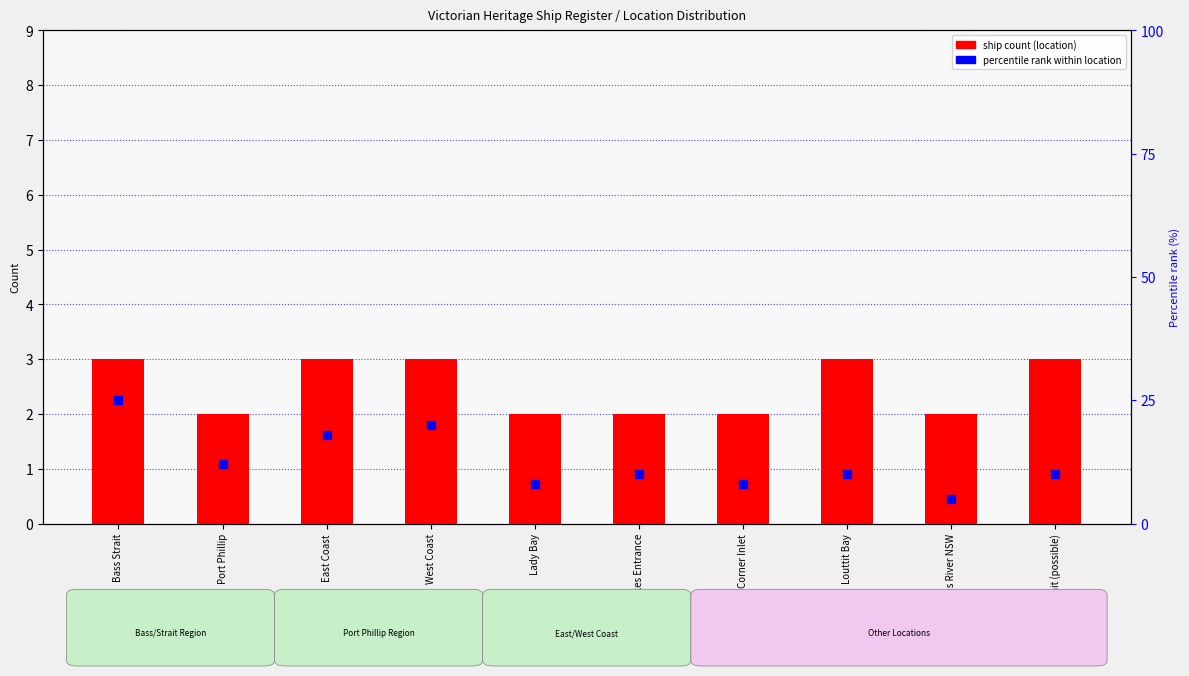

Which series has the largest Y range (max minus min)?

percentile rank within location